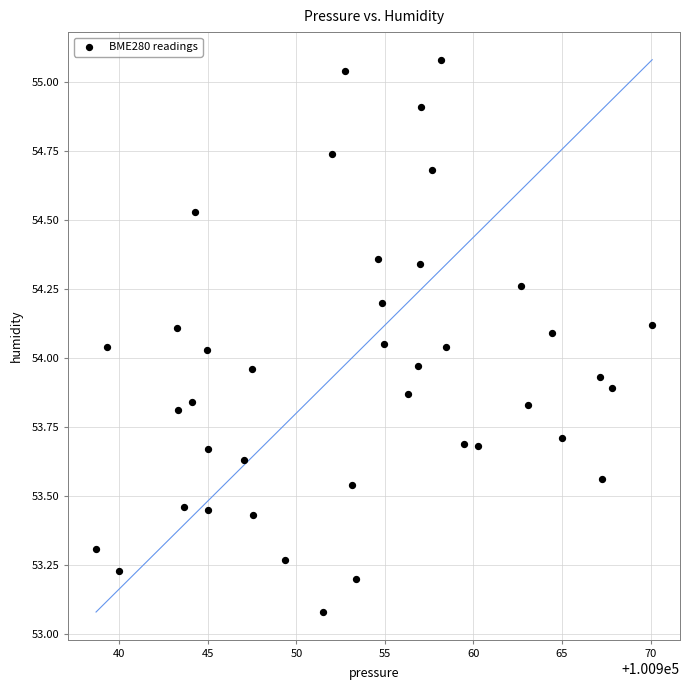

What is the range of X values (max minus min)?

31.4